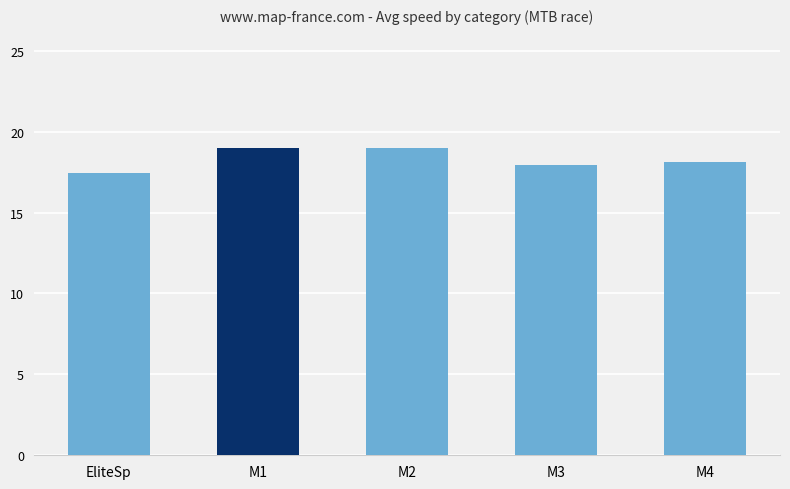

Reading left to right, extract all data points from this chart.

EliteSp=17.5	M1=19.0	M2=19.0	M3=17.9	M4=18.2